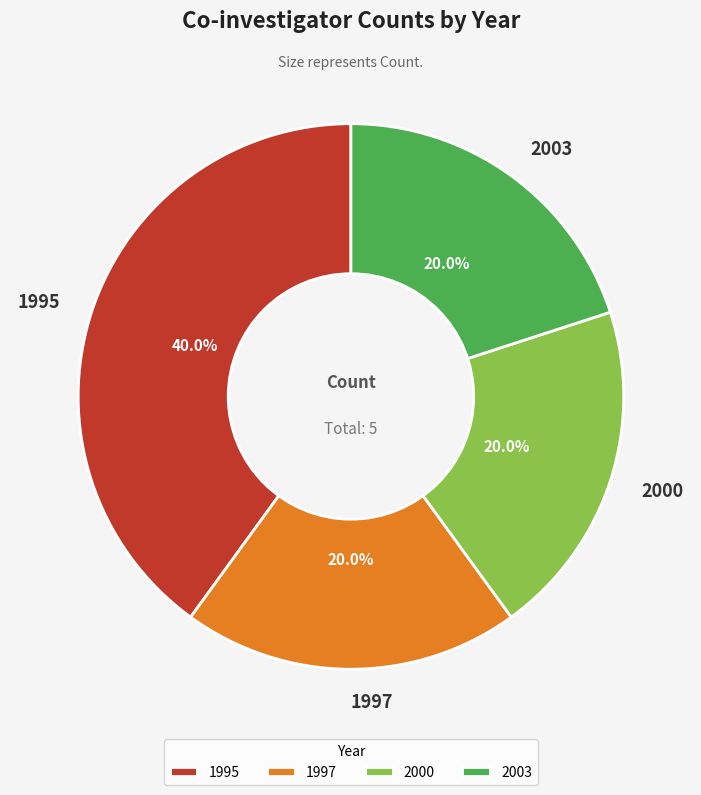

What is the ratio of the value at 1997 to the value at 2003?

1.0